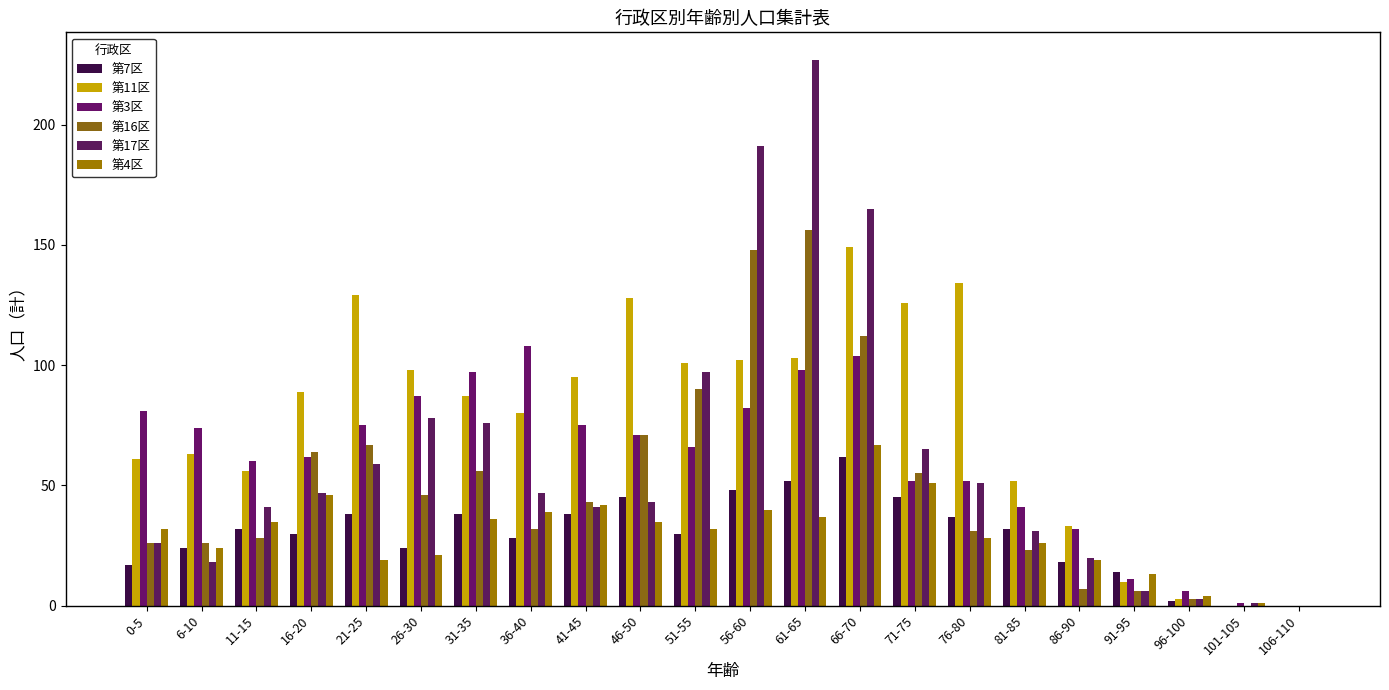

Are the bars horizontal?

No